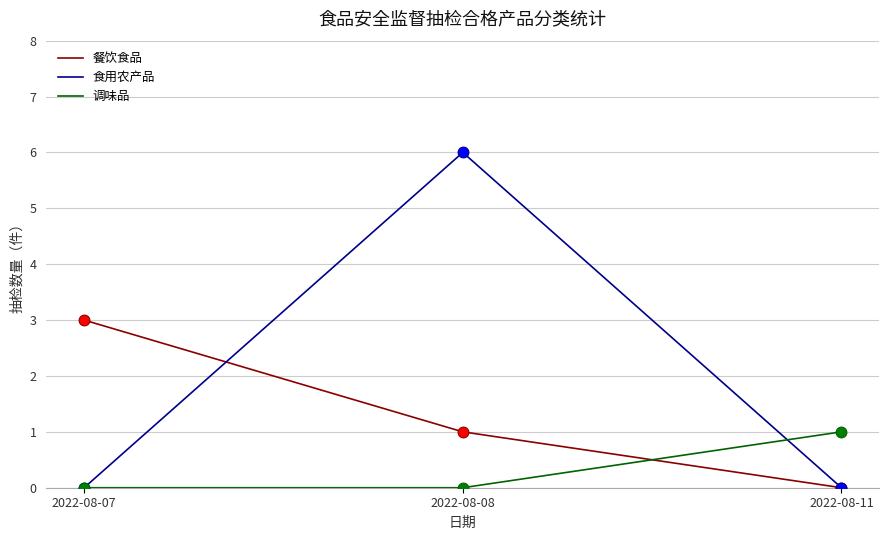

Between 2022-08-07 and 2022-08-08, which series saw the biggest shift?

食用农产品